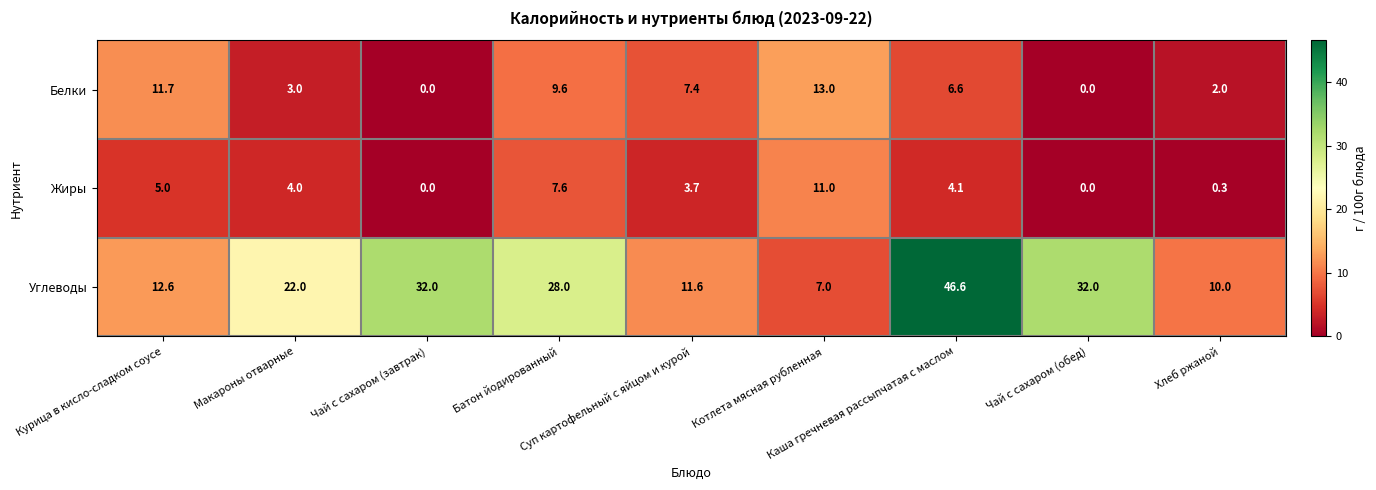

Which series changed the most between Чай с сахаром (завтрак) and Каша гречневая рассыпчатая с маслом?

Углеводы